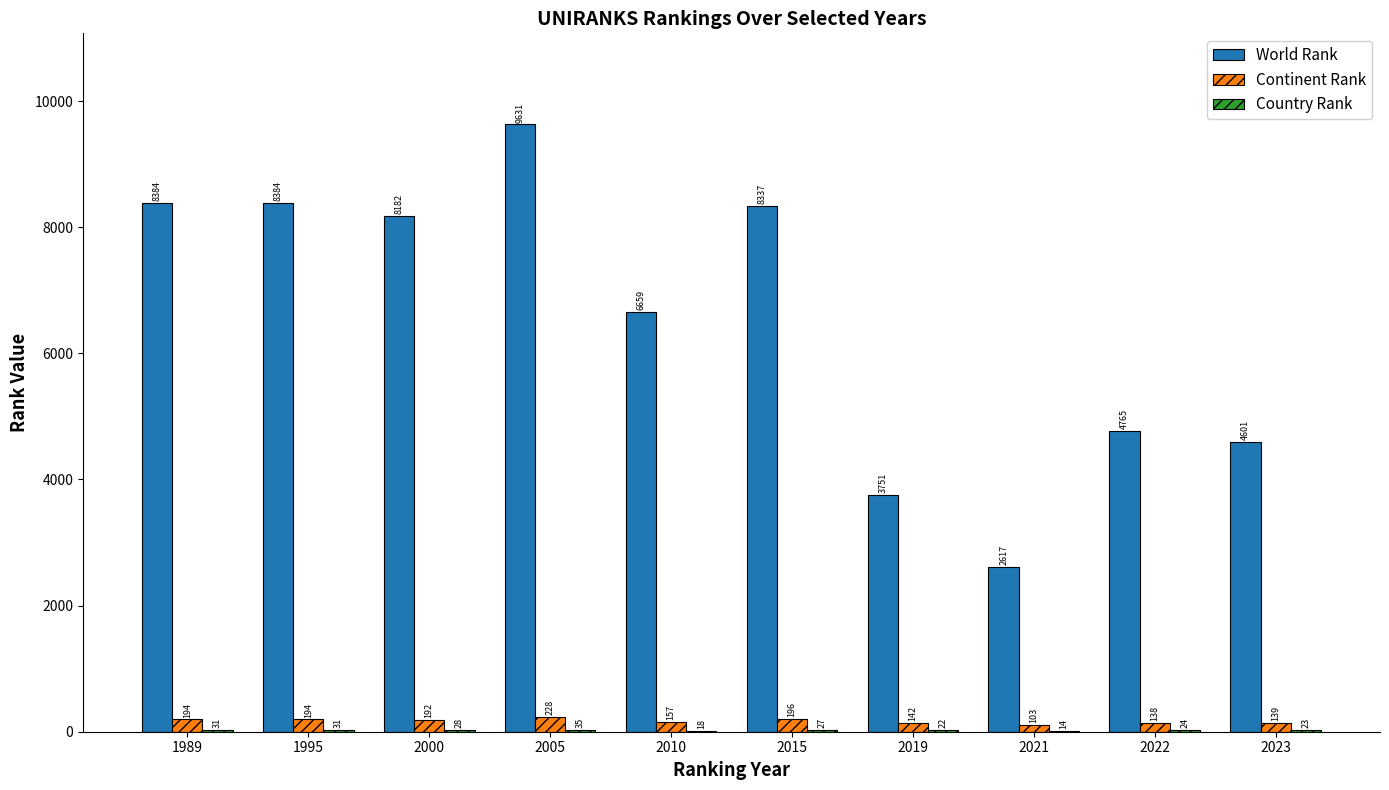

Which series has the widest spread of values?

World Rank